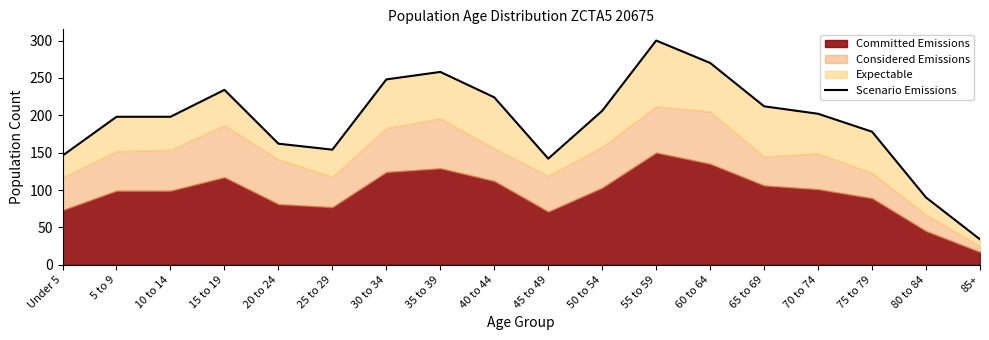

What is the sum of the values at 50 to 54 and 85+?

240